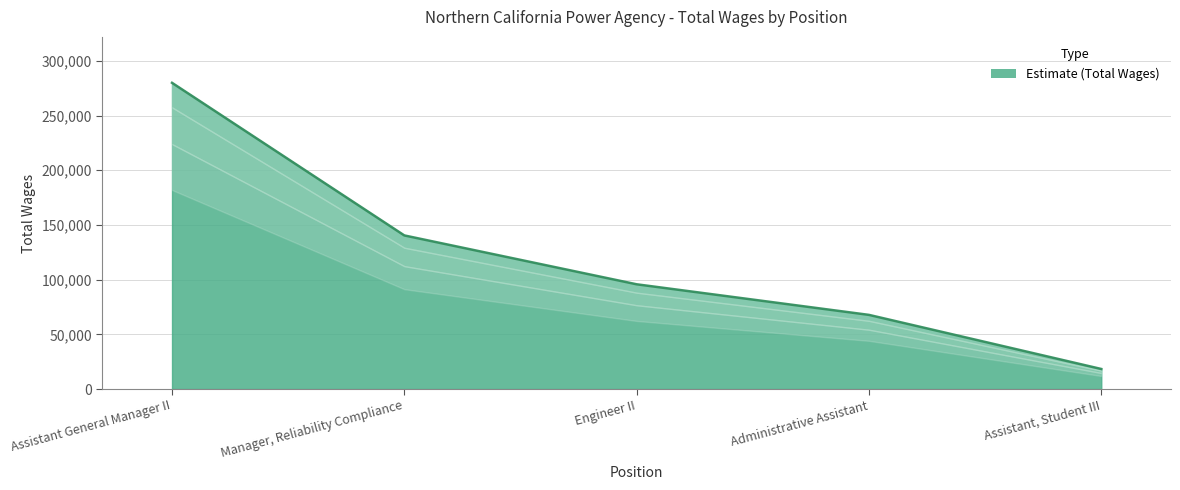

What is the ratio of the value at Assistant, Student III to the value at Engineer II?

0.2